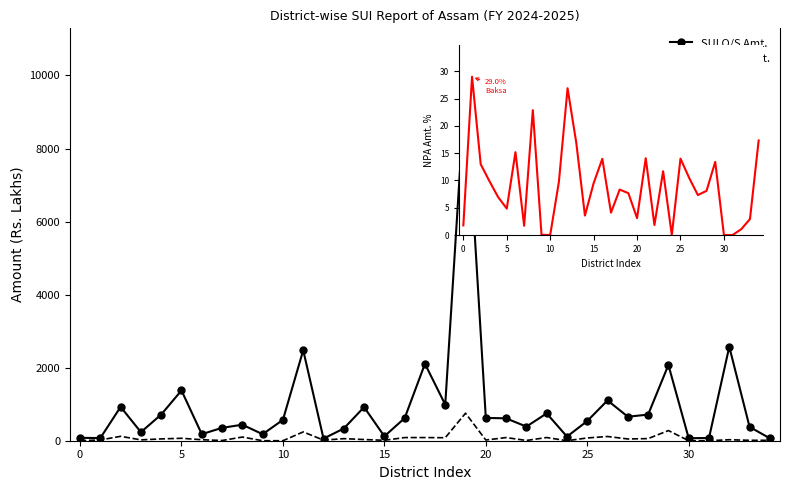

What is the difference between the maximum and minimum values in the SUI NPA Amt. series?

753.1